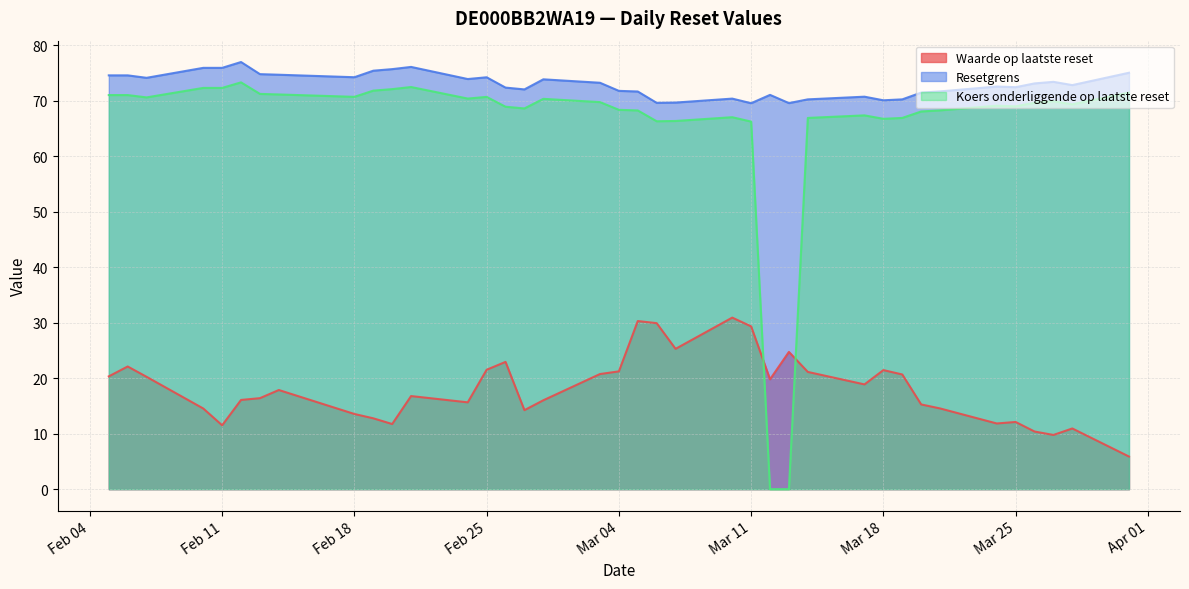

The value of Resetgrens at 2025-02-18 is 74.2. True or false?

True